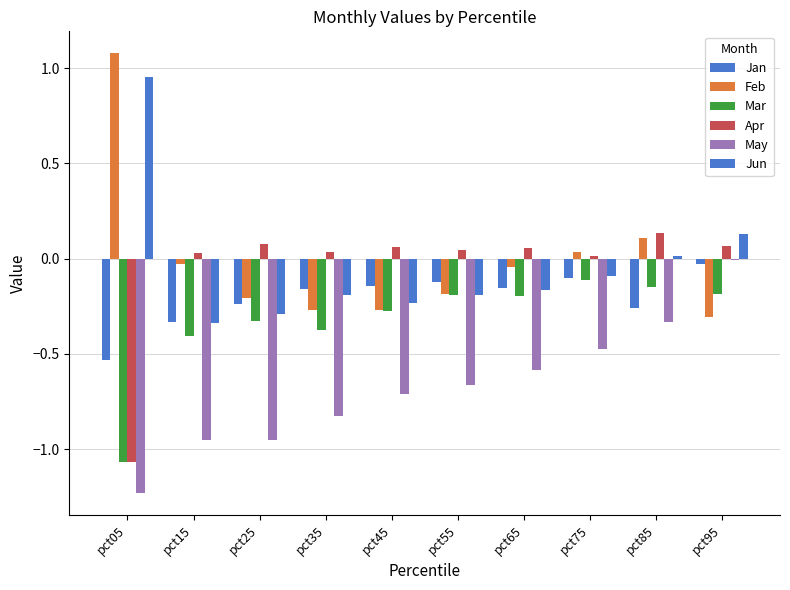

Reading left to right, extract all data points from this chart.

Jan: pct05=-0.5	pct15=-0.3	pct25=-0.2	pct35=-0.2	pct45=-0.1	pct55=-0.1	pct65=-0.2	pct75=-0.1	pct85=-0.3	pct95=-0.0
Feb: pct05=1.1	pct15=-0.0	pct25=-0.2	pct35=-0.3	pct45=-0.3	pct55=-0.2	pct65=-0.0	pct75=0.0	pct85=0.1	pct95=-0.3
Mar: pct05=-1.1	pct15=-0.4	pct25=-0.3	pct35=-0.4	pct45=-0.3	pct55=-0.2	pct65=-0.2	pct75=-0.1	pct85=-0.1	pct95=-0.2
Apr: pct05=-1.1	pct15=0.0	pct25=0.1	pct35=0.0	pct45=0.1	pct55=0.0	pct65=0.1	pct75=0.0	pct85=0.1	pct95=0.1
May: pct05=-1.2	pct15=-1.0	pct25=-1.0	pct35=-0.8	pct45=-0.7	pct55=-0.7	pct65=-0.6	pct75=-0.5	pct85=-0.3	pct95=-0.0
Jun: pct05=1.0	pct15=-0.3	pct25=-0.3	pct35=-0.2	pct45=-0.2	pct55=-0.2	pct65=-0.2	pct75=-0.1	pct85=0.0	pct95=0.1